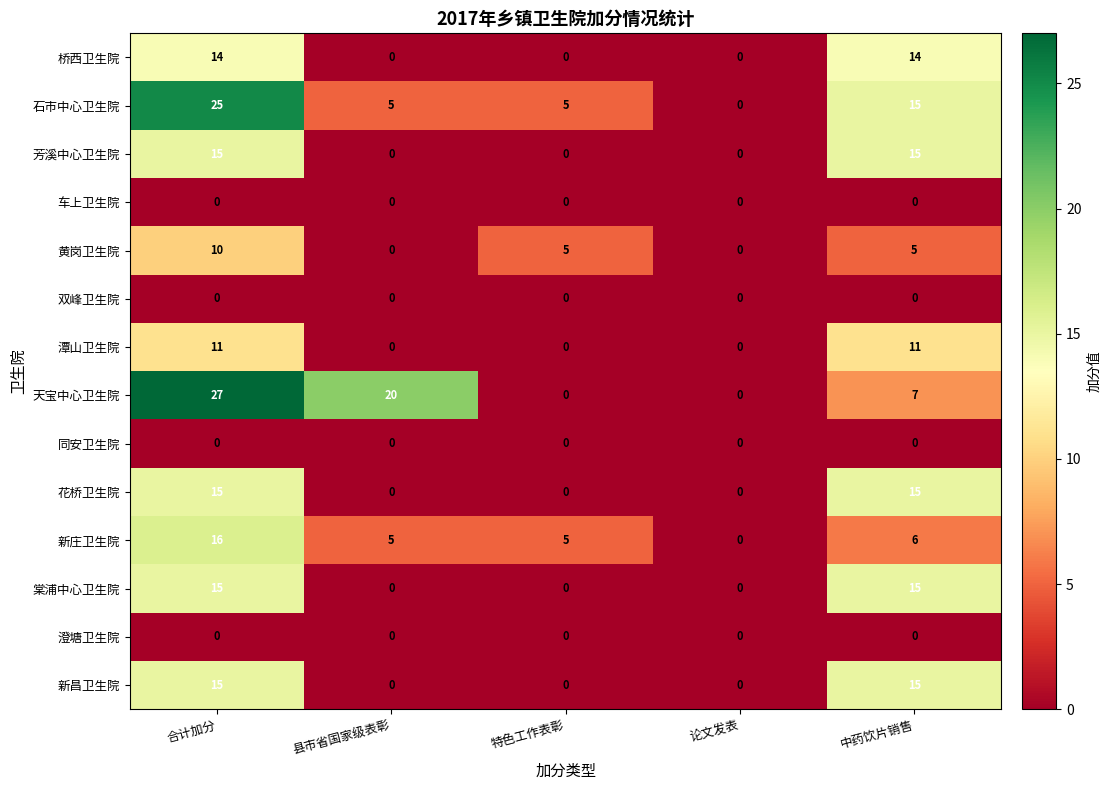

How many values in 桥西卫生院 are above zero?

2